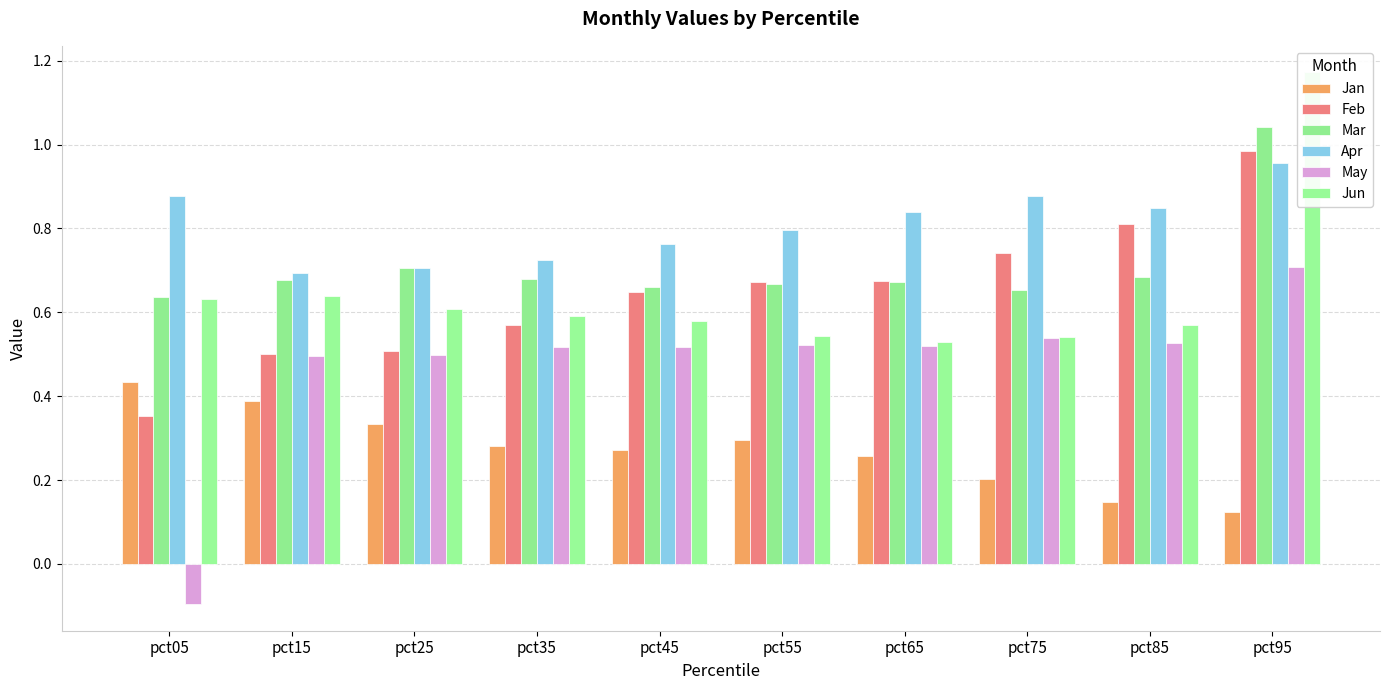

Does the chart contain any negative values?

Yes